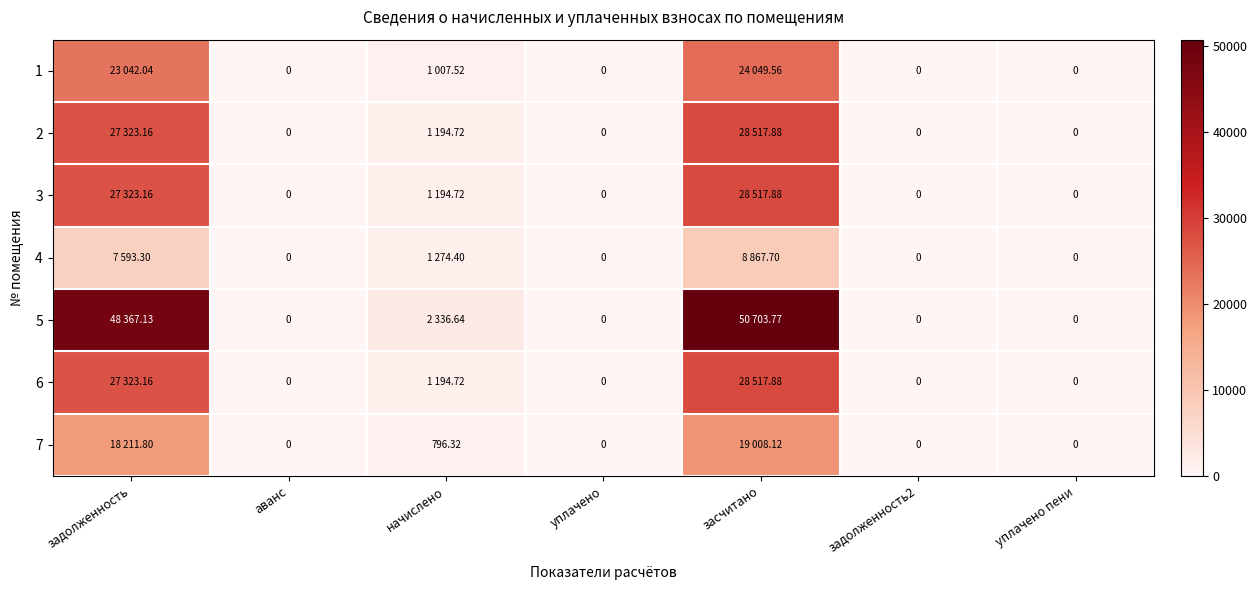

The 5 series shows 2336.6 at начислено. True or false?

True